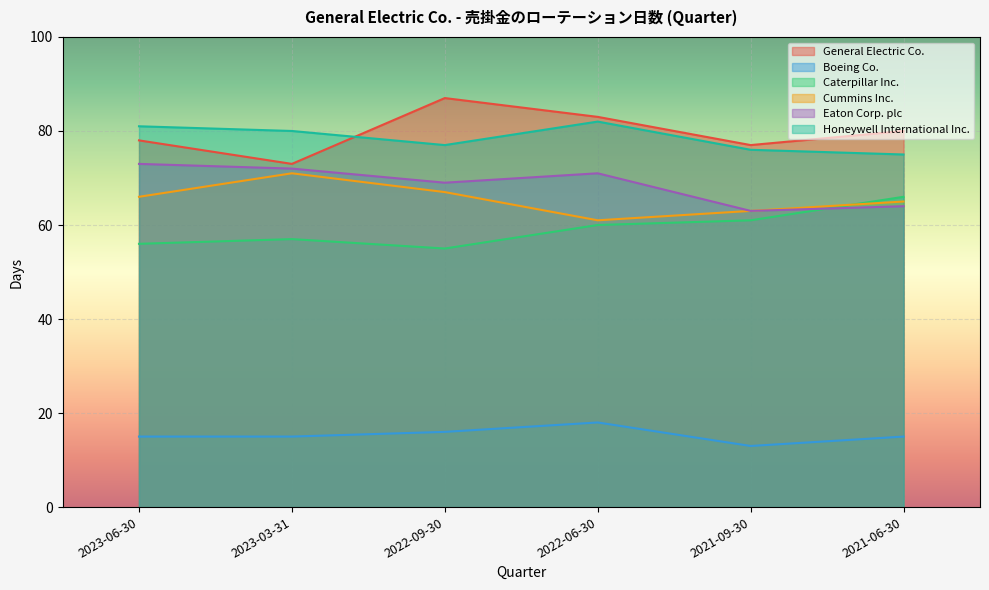

Between 2023-06-30 and 2021-09-30, which series saw the biggest shift?

Eaton Corp. plc